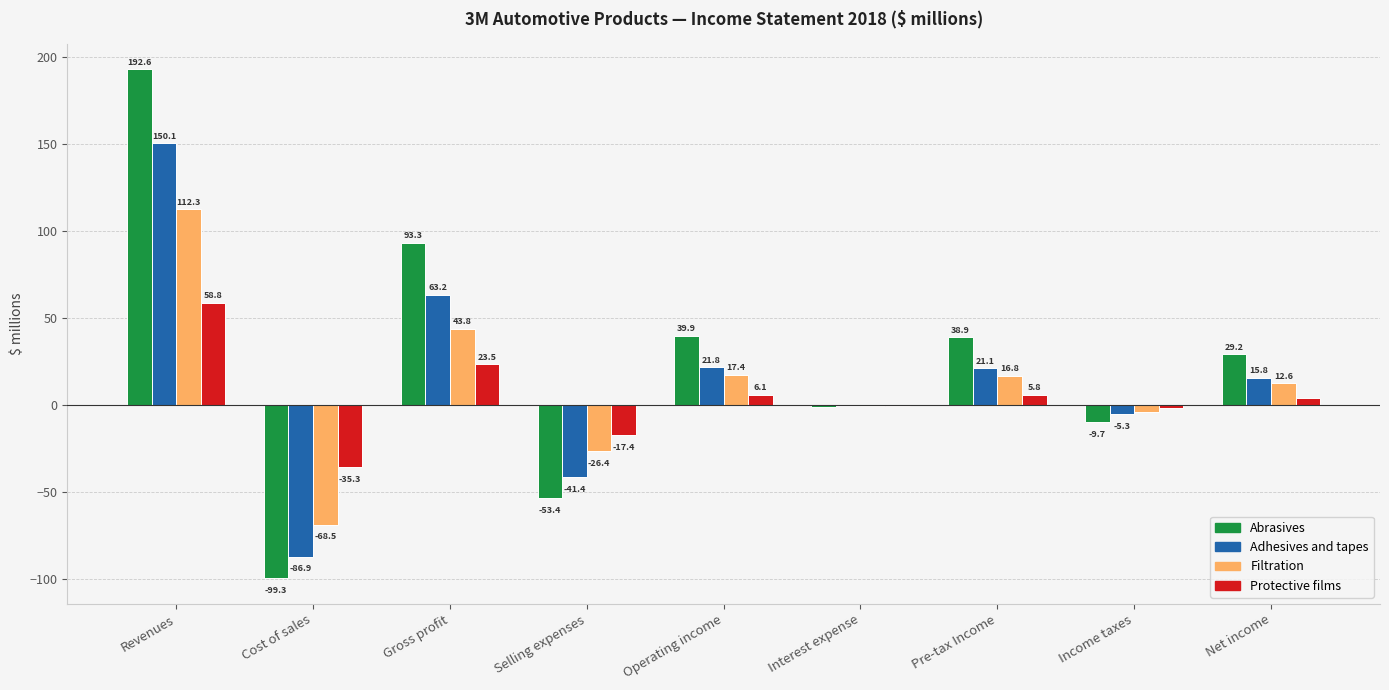

At which label does Filtration first exceed 12?

Revenues